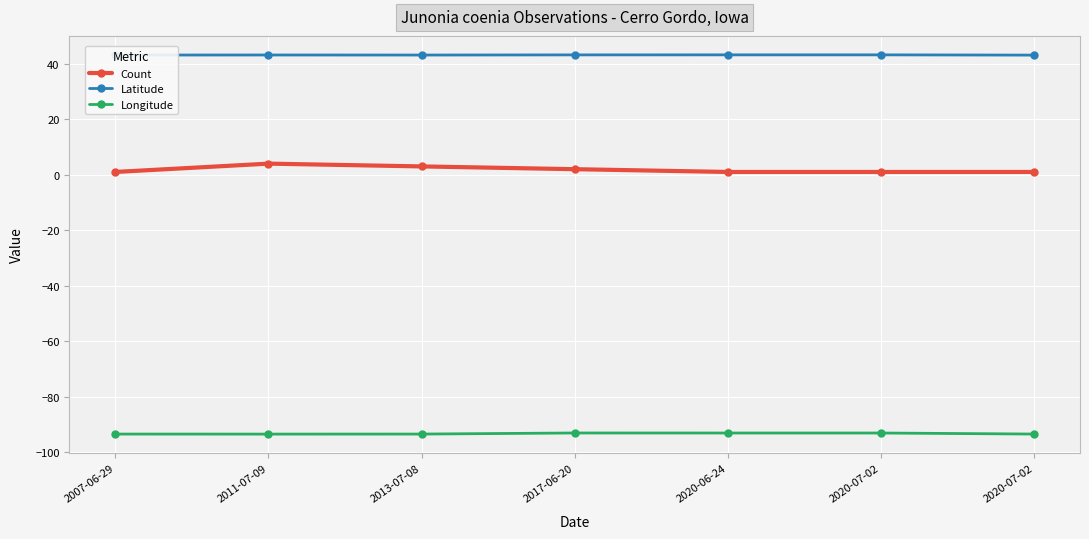

What is the value of the Count point at the 3rd from the left?

3.0